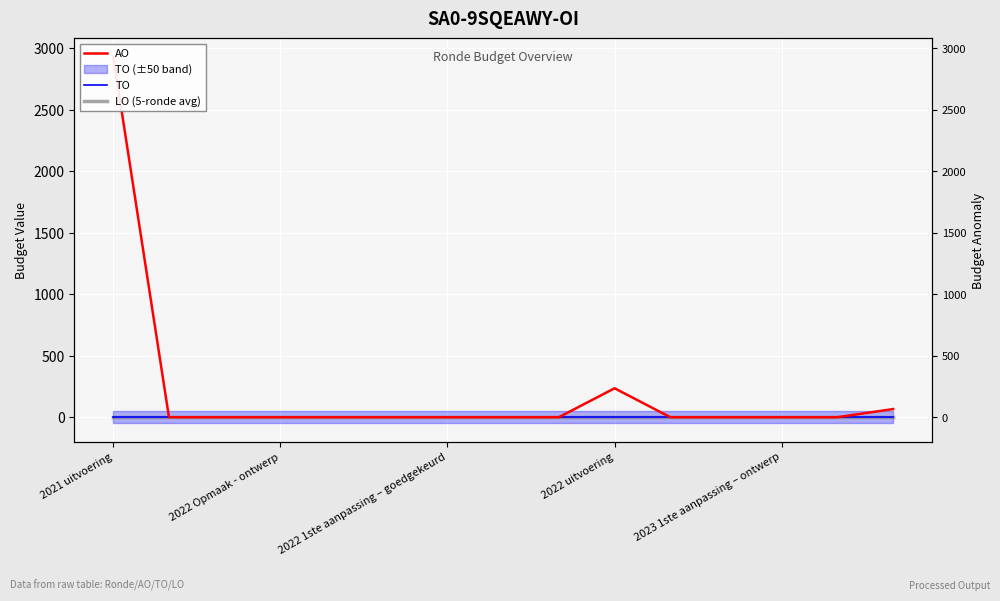

Between 13 and 14, which is larger?

14